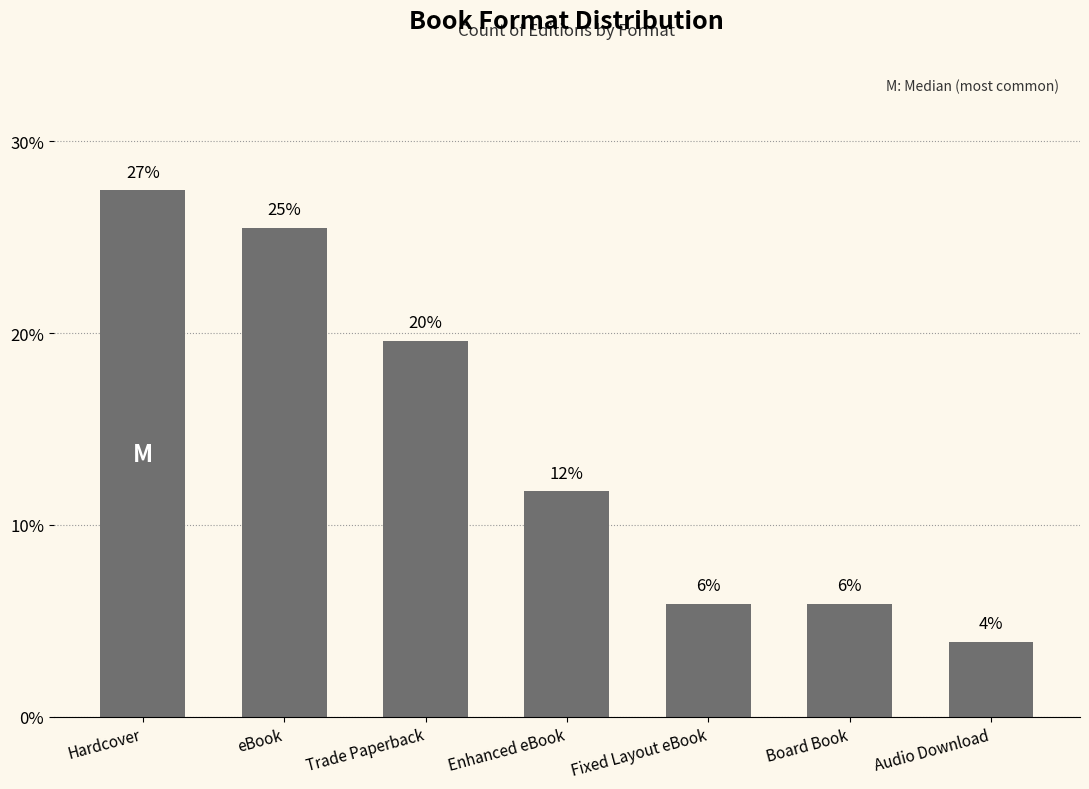

What value does the data have at Board Book?

0.1